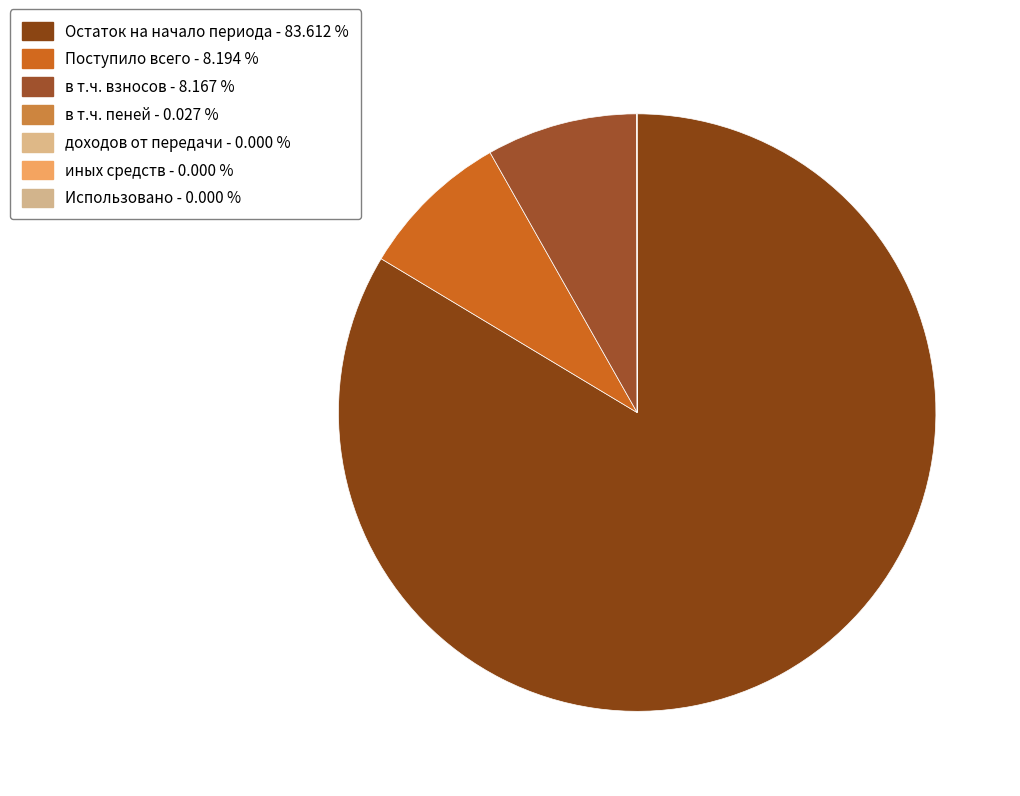

Which category has the biggest portion of the pie?

Остаток на начало периода